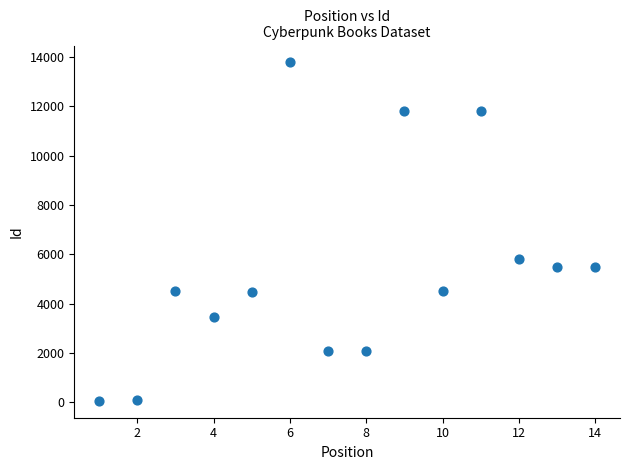

What is the range of Y values (max minus min)?

13716